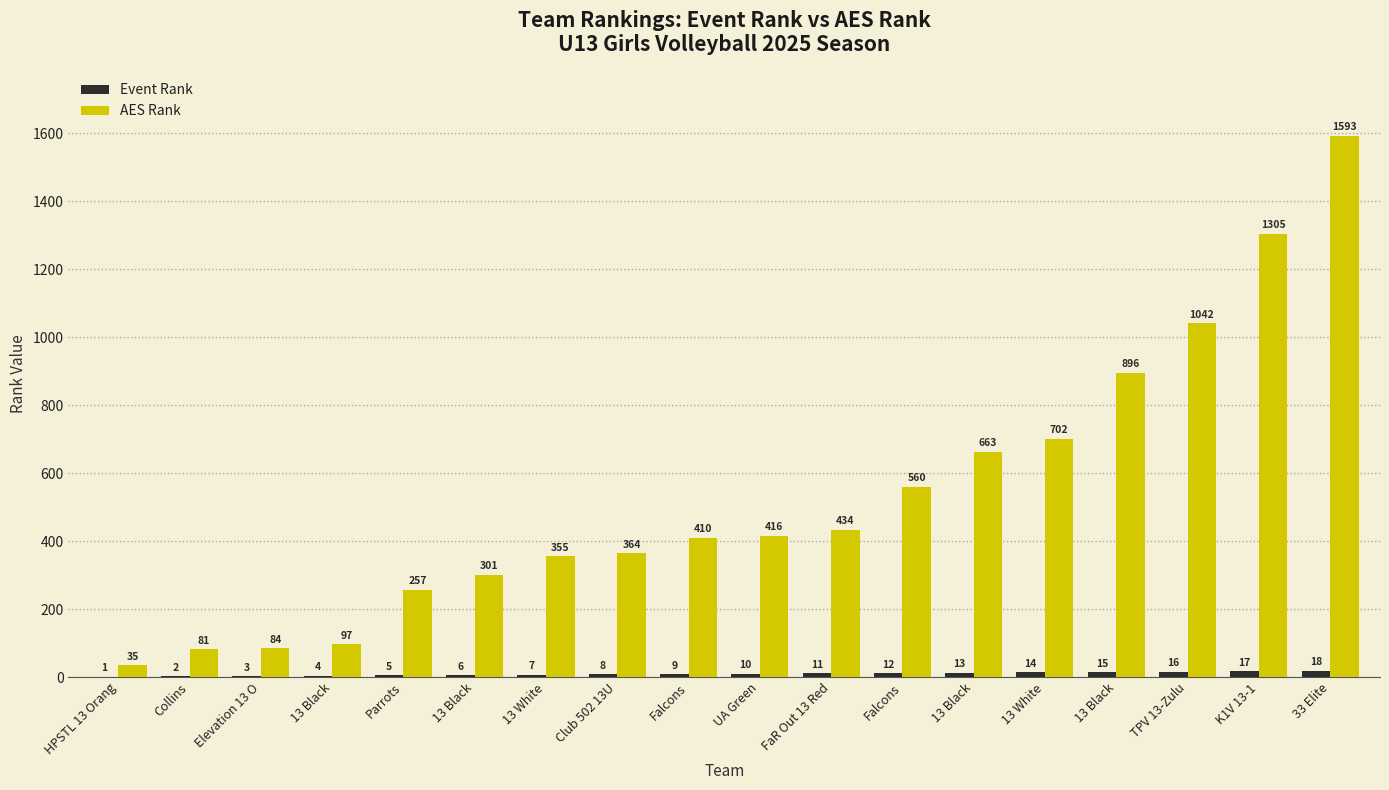

How many series are shown in this chart?

2